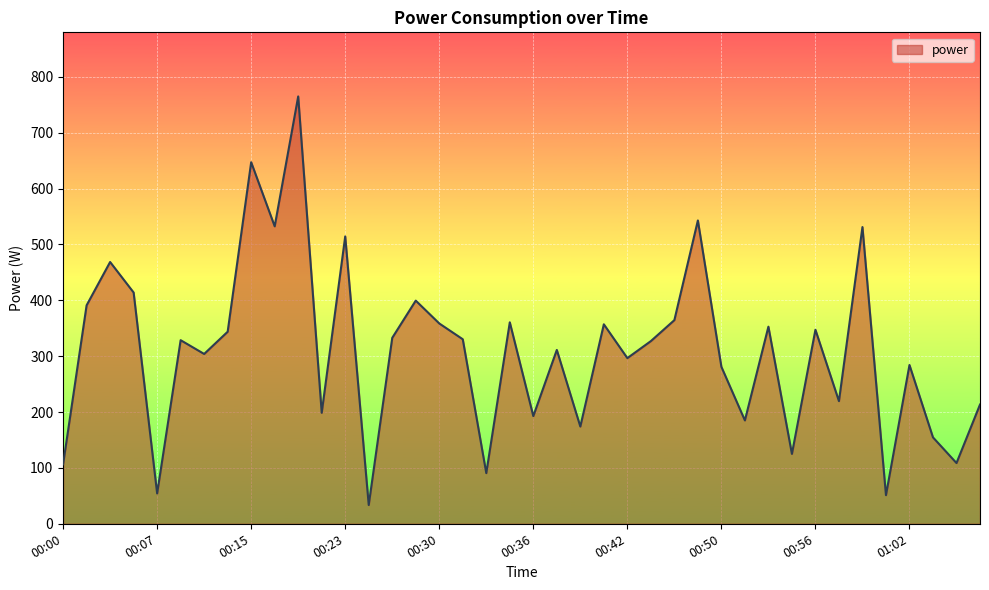

What is the smallest value displayed?

33.6